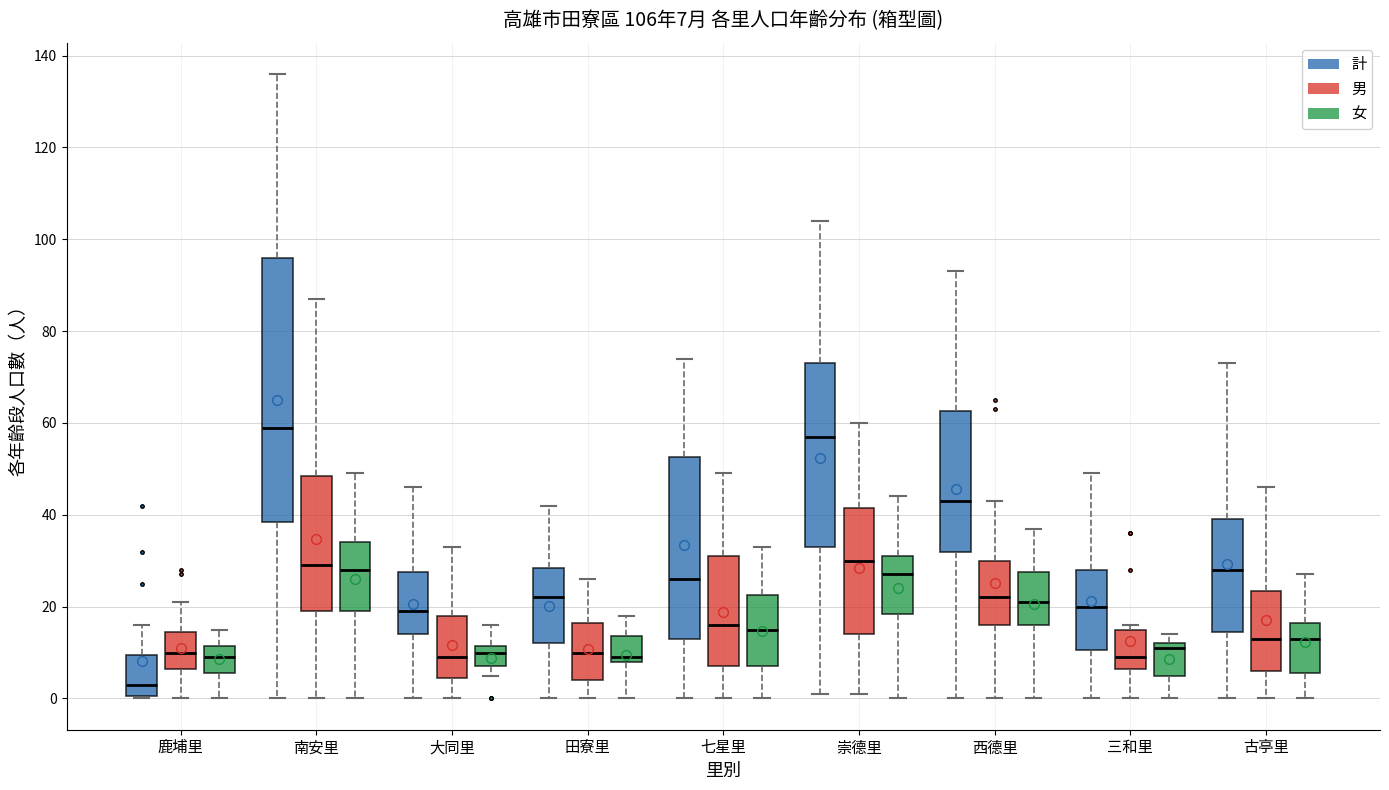

Which box has the highest median line?

南安里 (計)